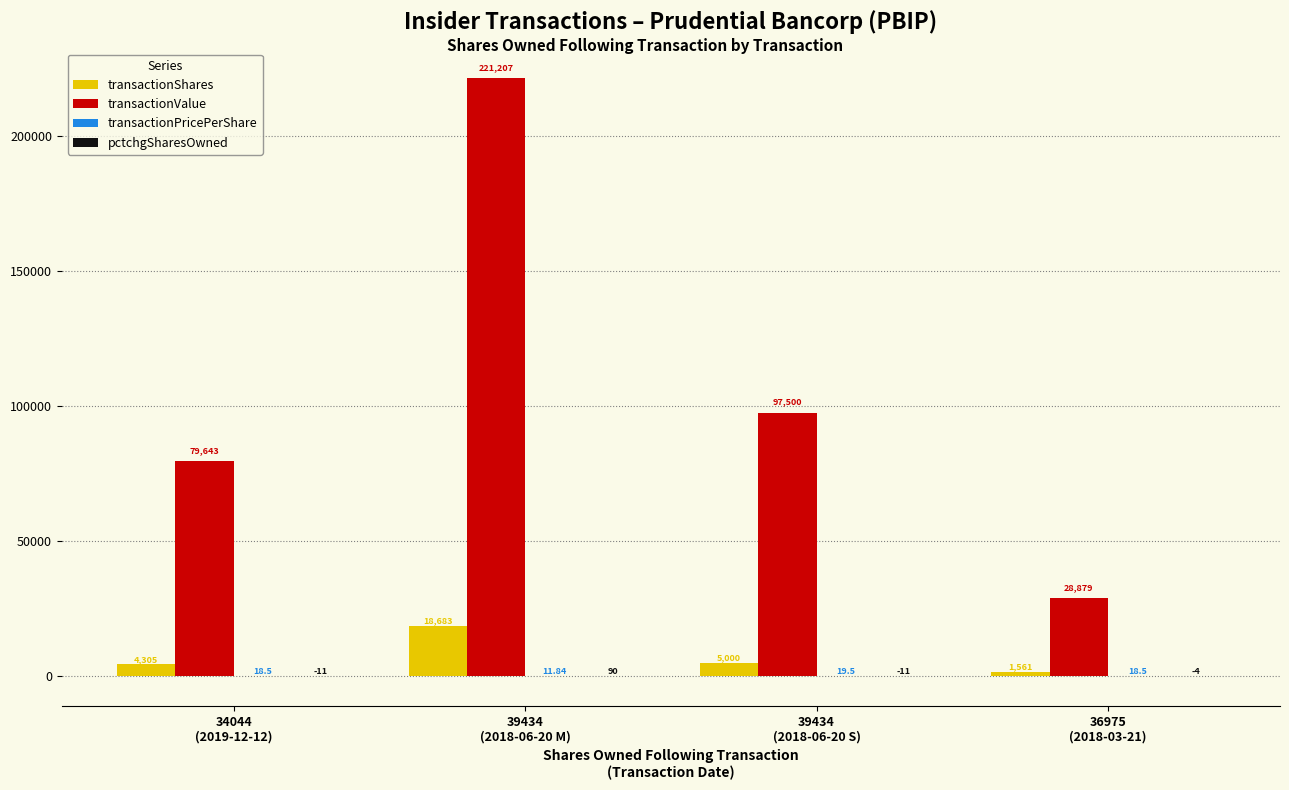

Between 39434
(2018-06-20 M) and 39434
(2018-06-20 S), which series saw the biggest shift?

transactionValue